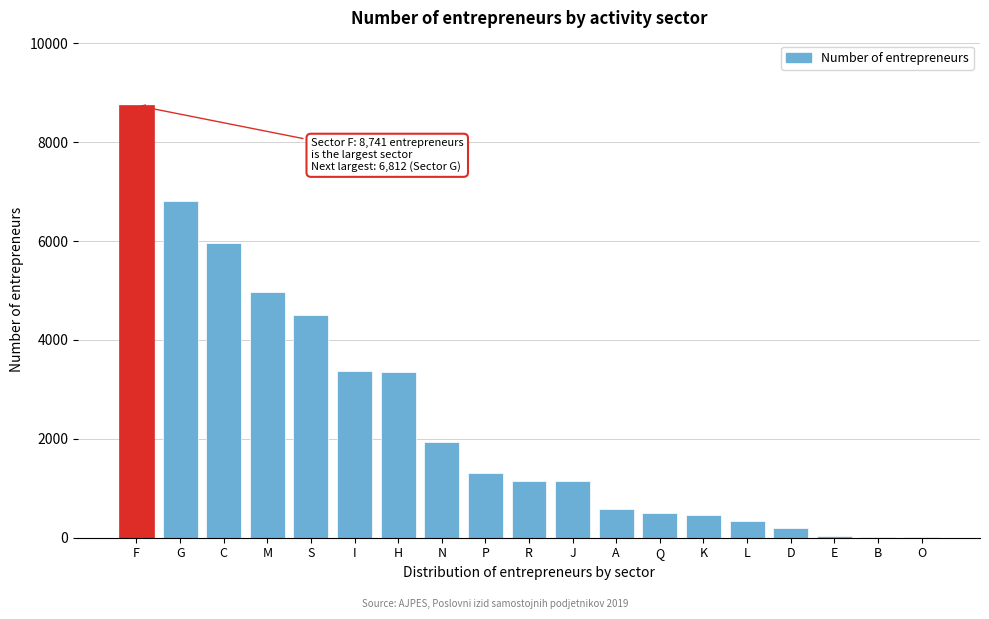

What is the sum of all values?

45408